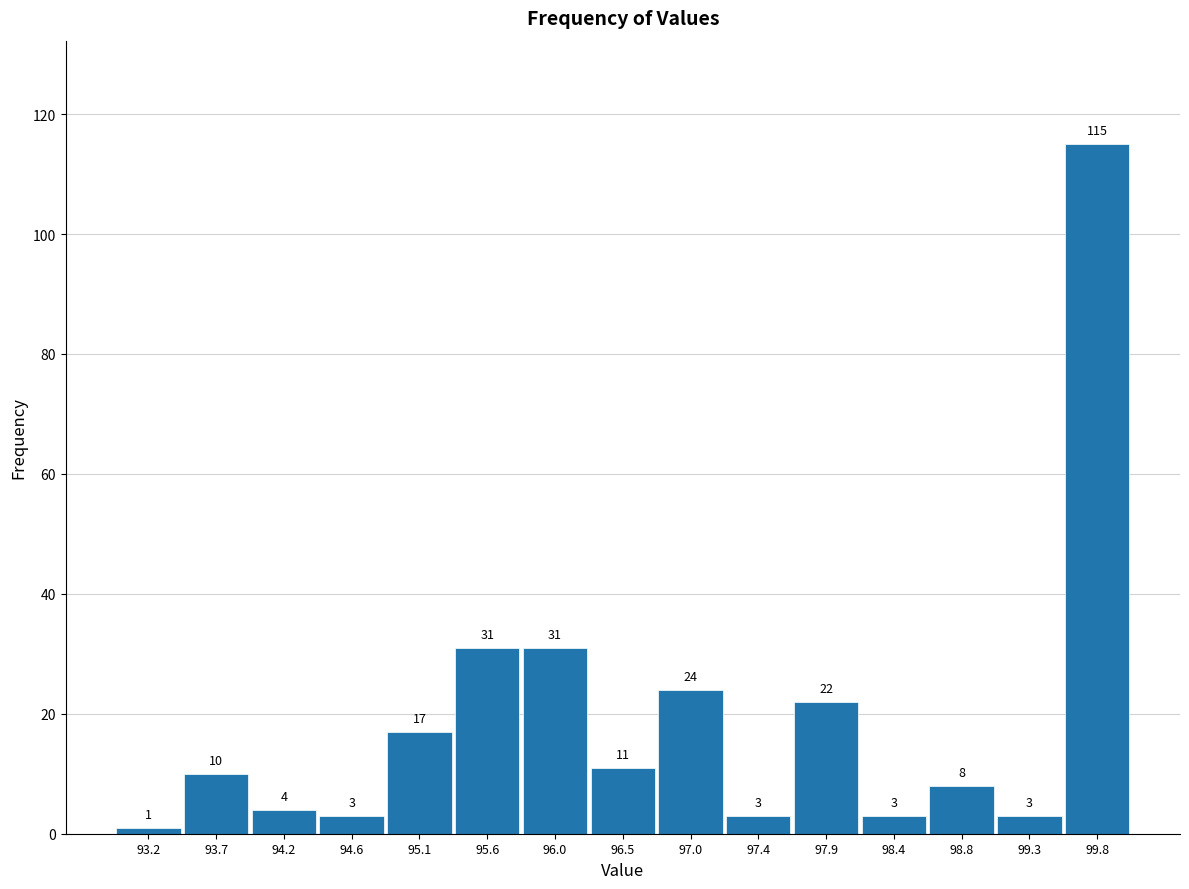

Reading left to right, list every bar in this chart as the range it spans on the x-axis followed by its height. The bar edges are not printed on the chart, so give them approximately, as read against the axis.

93.00 to 93.45: 1
93.45 to 93.95: 10
93.95 to 94.40: 4
94.40 to 94.85: 3
94.85 to 95.35: 17
95.35 to 95.80: 31
95.80 to 96.25: 31
96.25 to 96.75: 11
96.75 to 97.20: 24
97.20 to 97.65: 3
97.65 to 98.15: 22
98.15 to 98.60: 3
98.60 to 99.05: 8
99.05 to 99.55: 3
99.55 to 100.00: 115